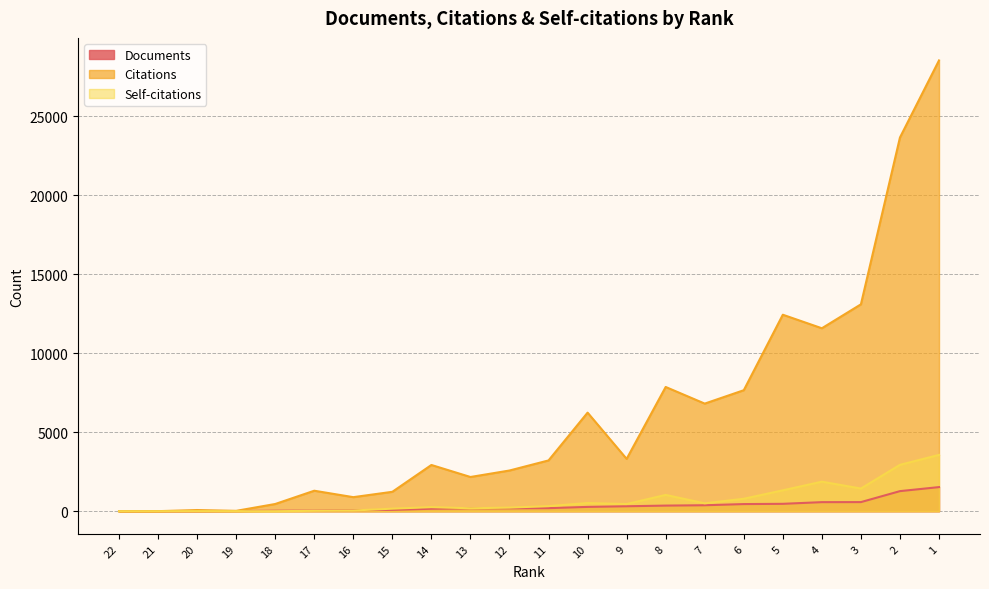

How many times do Documents and Self-citations cross each other?

1